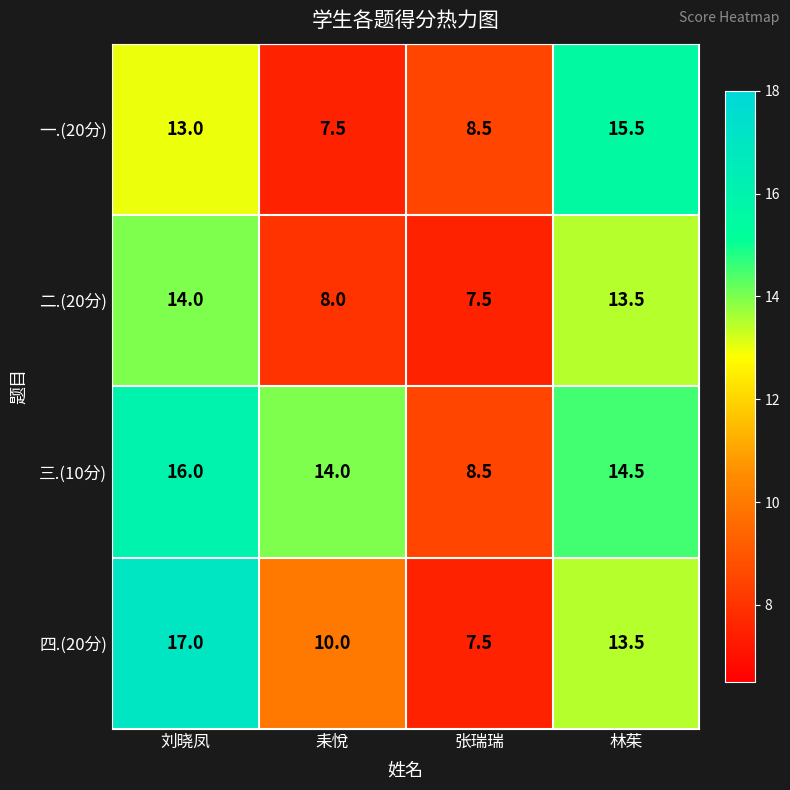

What is the maximum value shown in the chart?

17.0